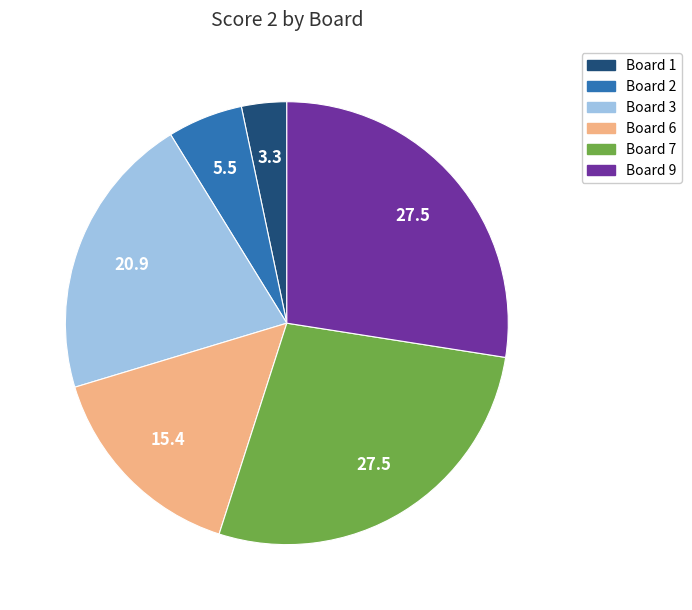

Is there any slice that represents more than half of the pie?

No